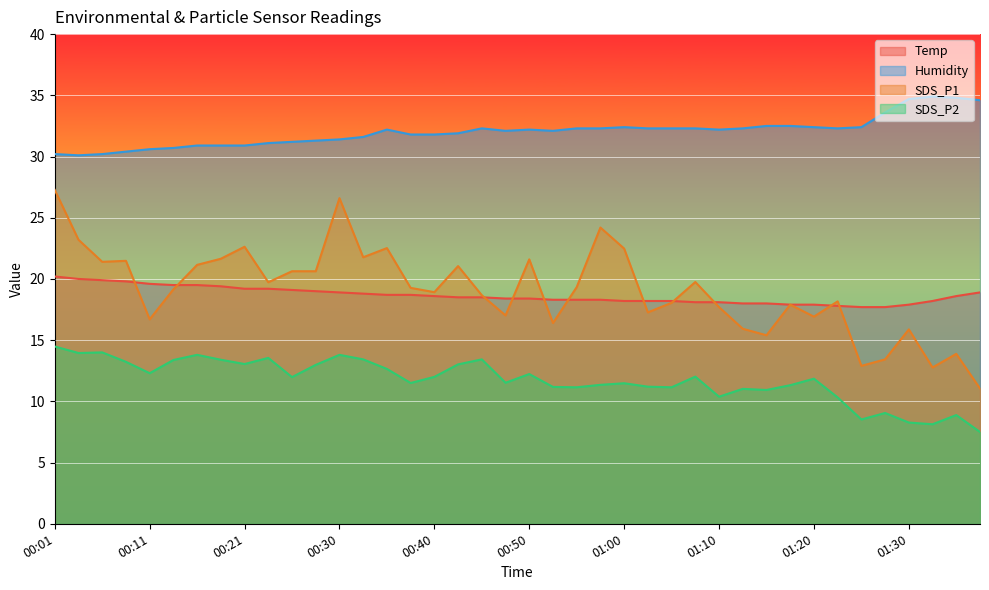

Which series has the largest range (max minus min)?

SDS_P1